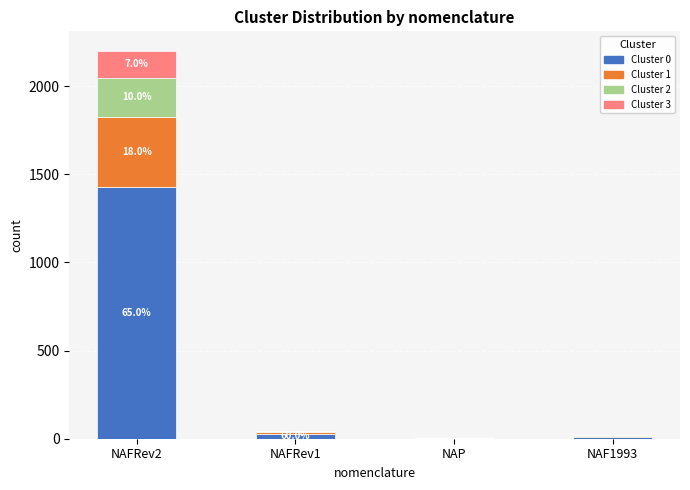

Reading left to right, transcribe the values for Cluster 0.

NAFRev2=1430.0	NAFRev1=27.0	NAP=2.5	NAF1993=12.1